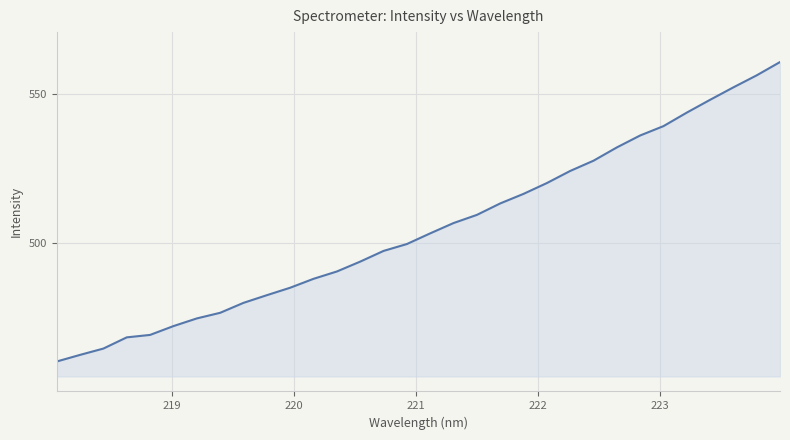

What is the smallest value displayed?

460.6